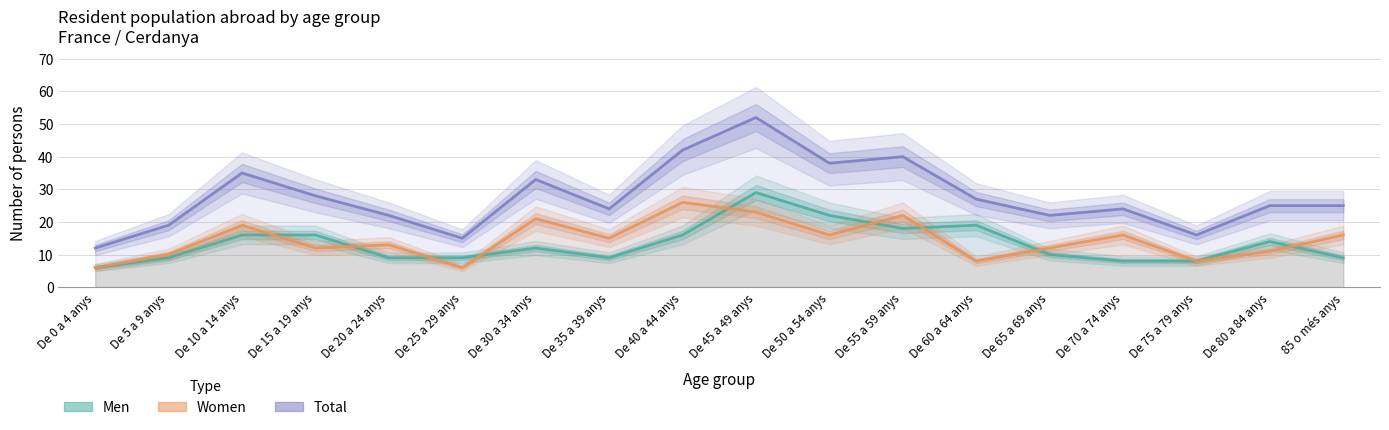

Reading right to left, extract all data points from this chart.

Men: 9	14	8	8	10	19	18	22	29	16	9	12	9	9	16	16	9	6
Women: 16	11	8	16	12	8	22	16	23	26	15	21	6	13	12	19	10	6
Total: 25	25	16	24	22	27	40	38	52	42	24	33	15	22	28	35	19	12